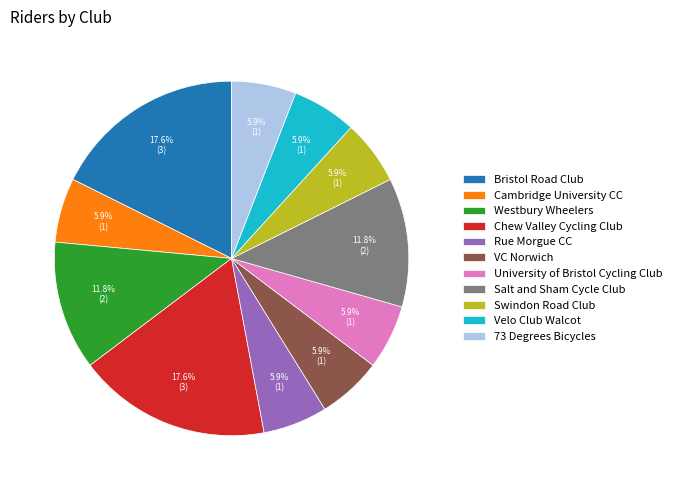

Approximately how many times larger is the value at Swindon Road Club compared to University of Bristol Cycling Club?

1.0